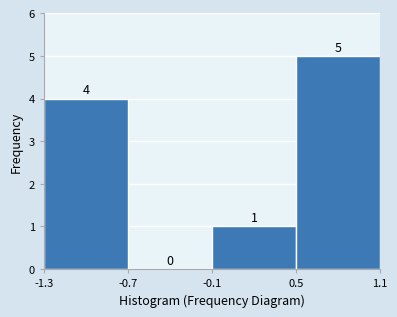

Reading left to right, list every bar in this chart as the range it spans on the x-axis followed by its height.

-1.3 to -0.7: 4
-0.7 to -0.1: 0
-0.1 to 0.5: 1
0.5 to 1.1: 5